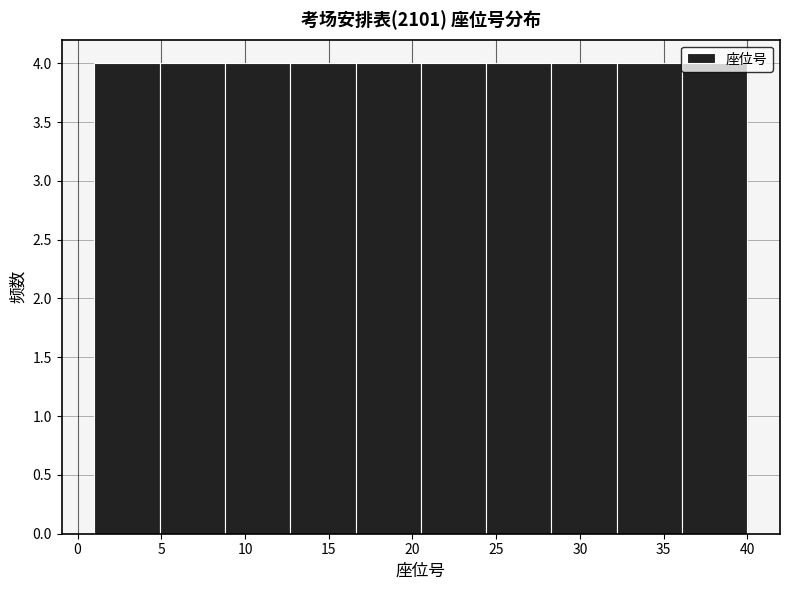

Reading left to right, list every bar in this chart as the range it spans on the x-axis followed by its height. Neither the bar edges nor the heights are printed on the chart, so give them approximately, as read against the axes.

1.0 to 4.9: 4
4.9 to 8.8: 4
8.8 to 12.7: 4
12.7 to 16.6: 4
16.6 to 20.5: 4
20.5 to 24.4: 4
24.4 to 28.3: 4
28.3 to 32.2: 4
32.2 to 36.1: 4
36.1 to 40.0: 4